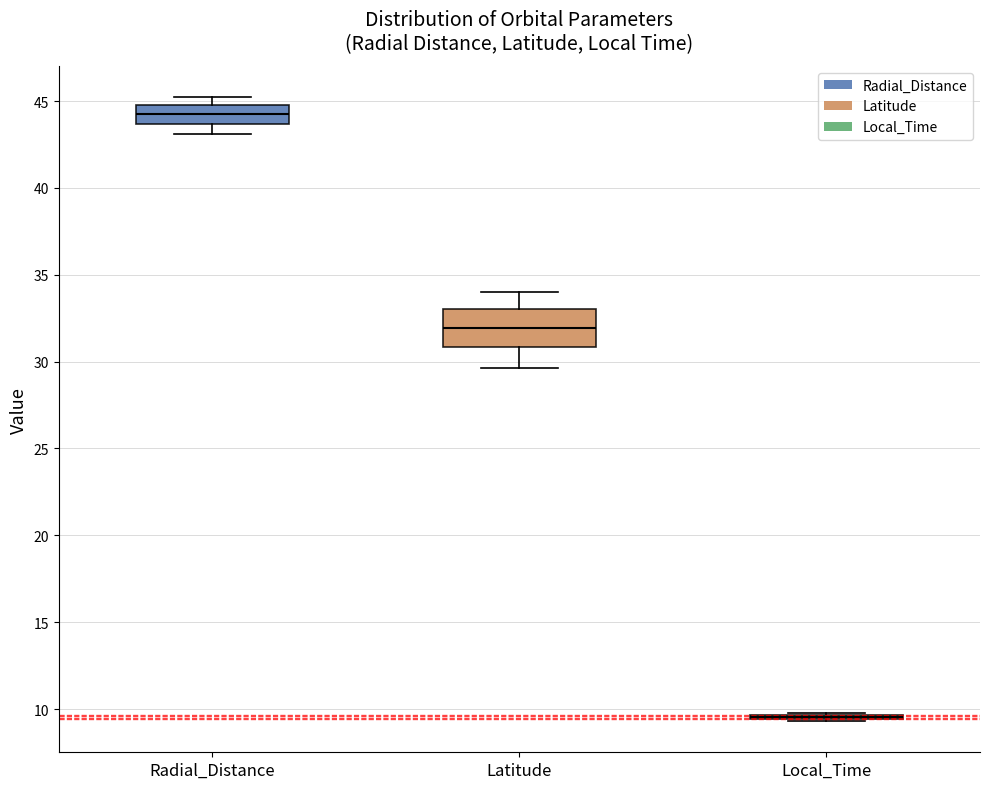

Comparing the boxes themselves (not the whiskers), which one is the tallest?

Latitude